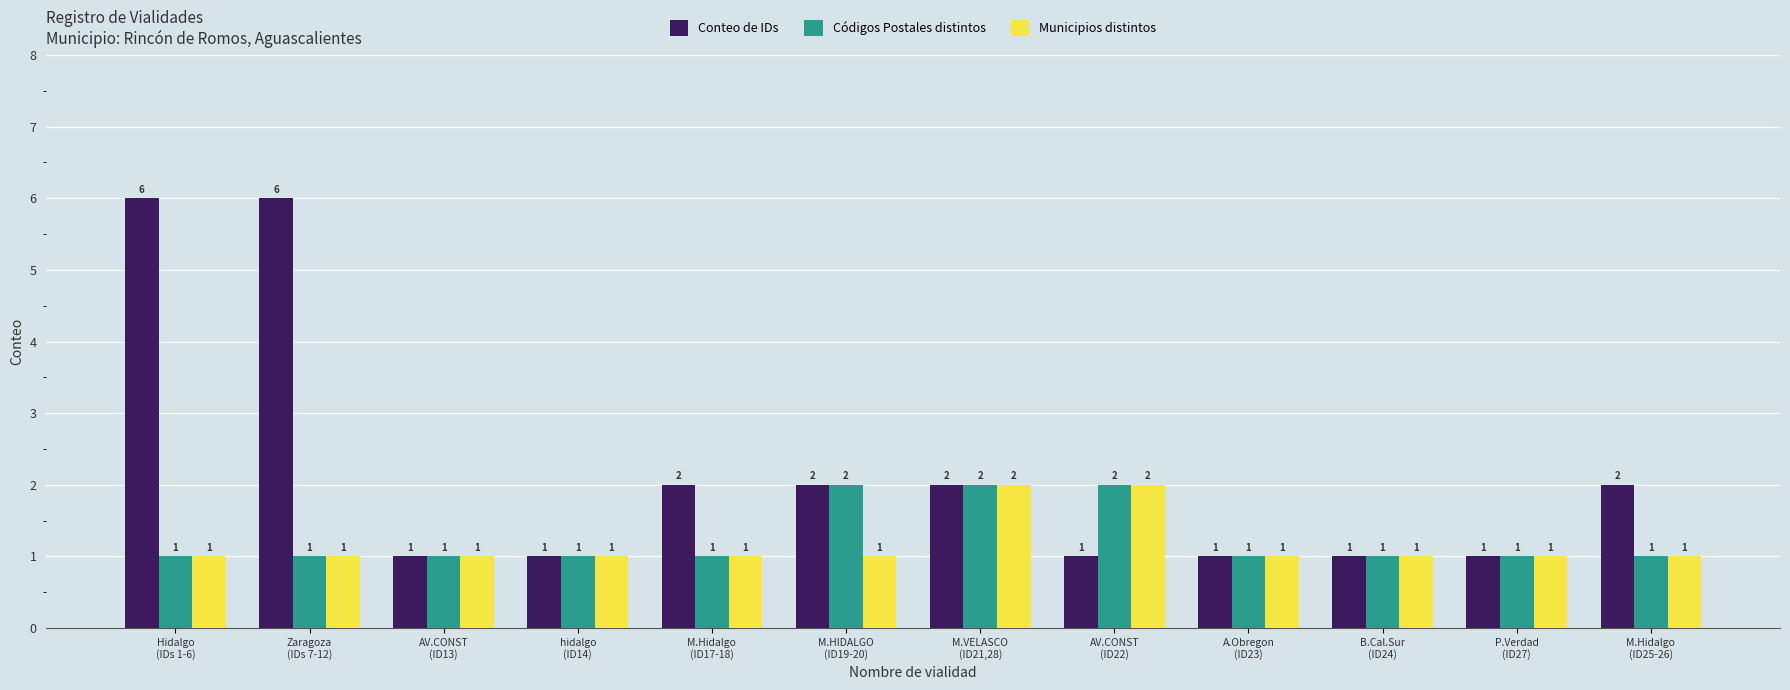

Which series has the widest spread of values?

Conteo de IDs